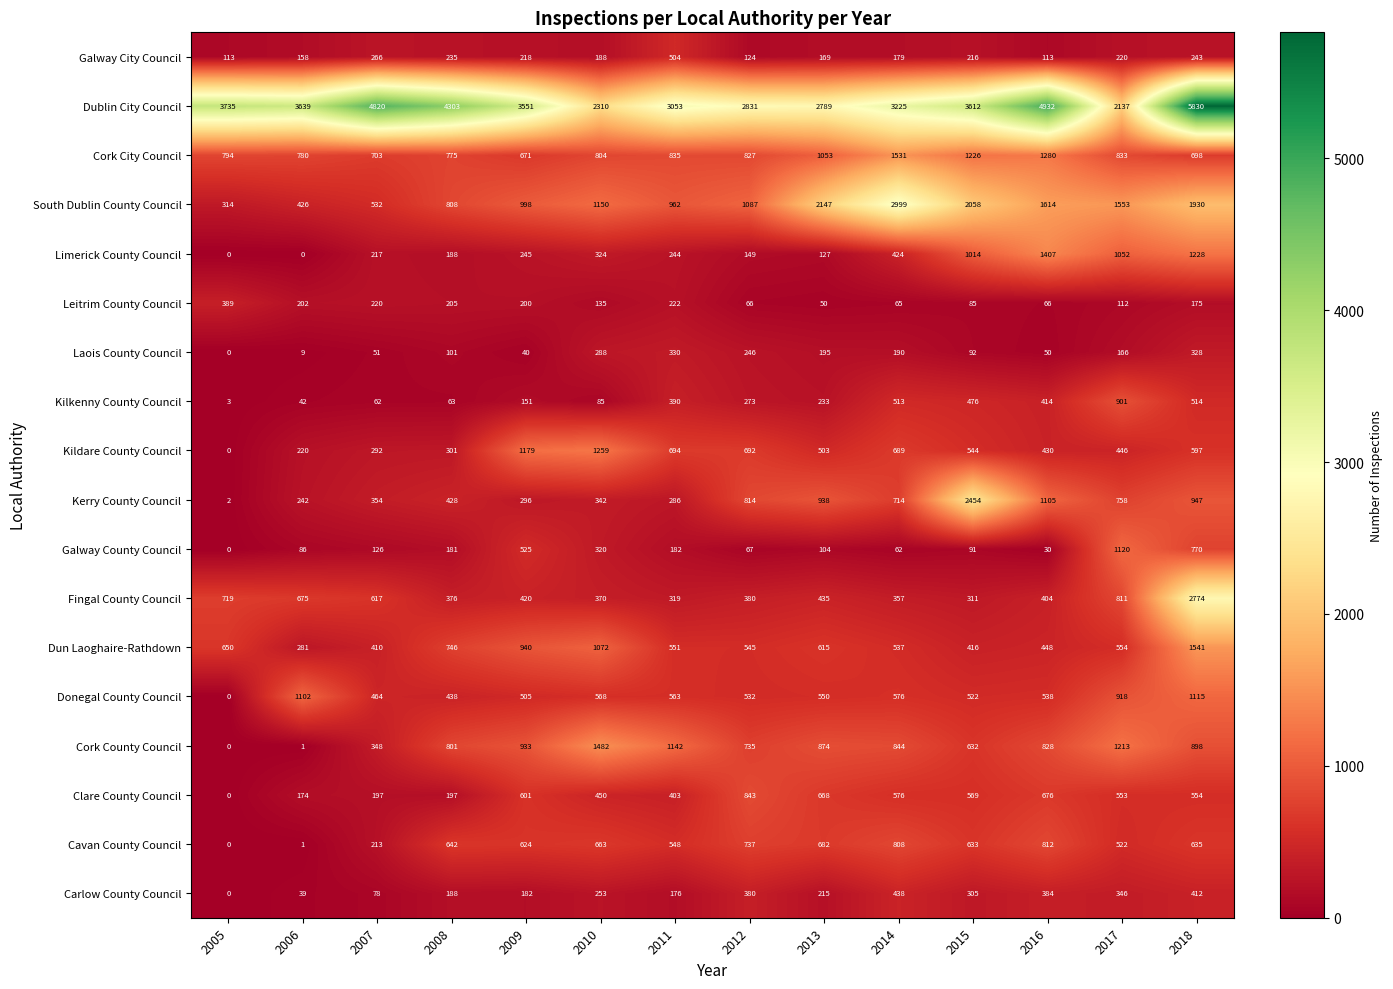

Which series changed the most between 2015 and 2018?

Fingal County Council